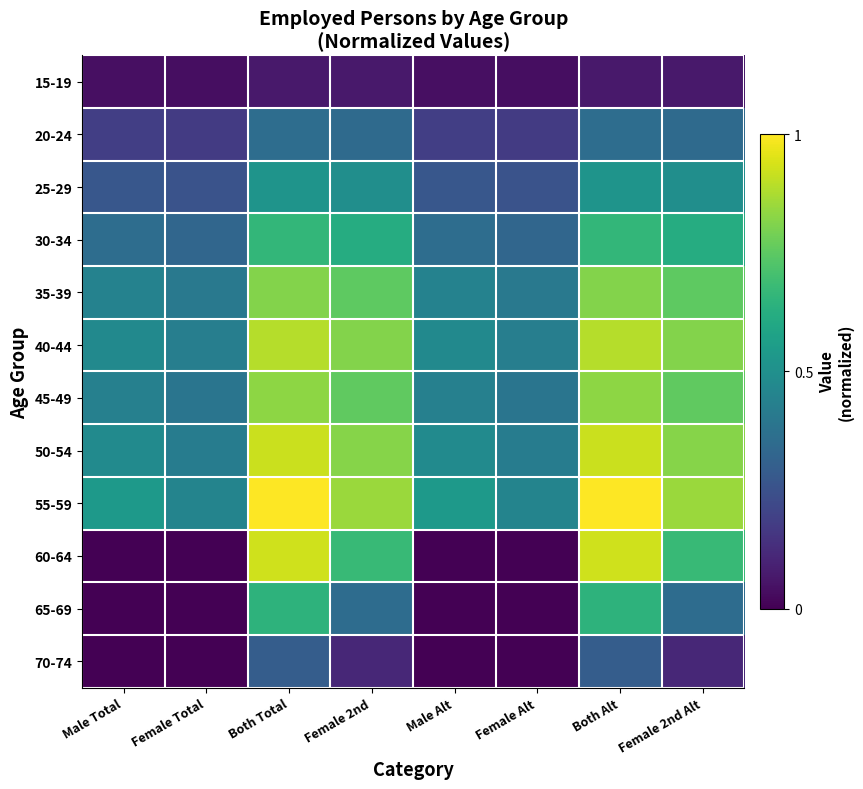

List the series in order of their peak value, highest first.

55-59, 60-64, 50-54, 40-44, 45-49, 35-39, 30-34, 65-69, 25-29, 20-24, 70-74, 15-19